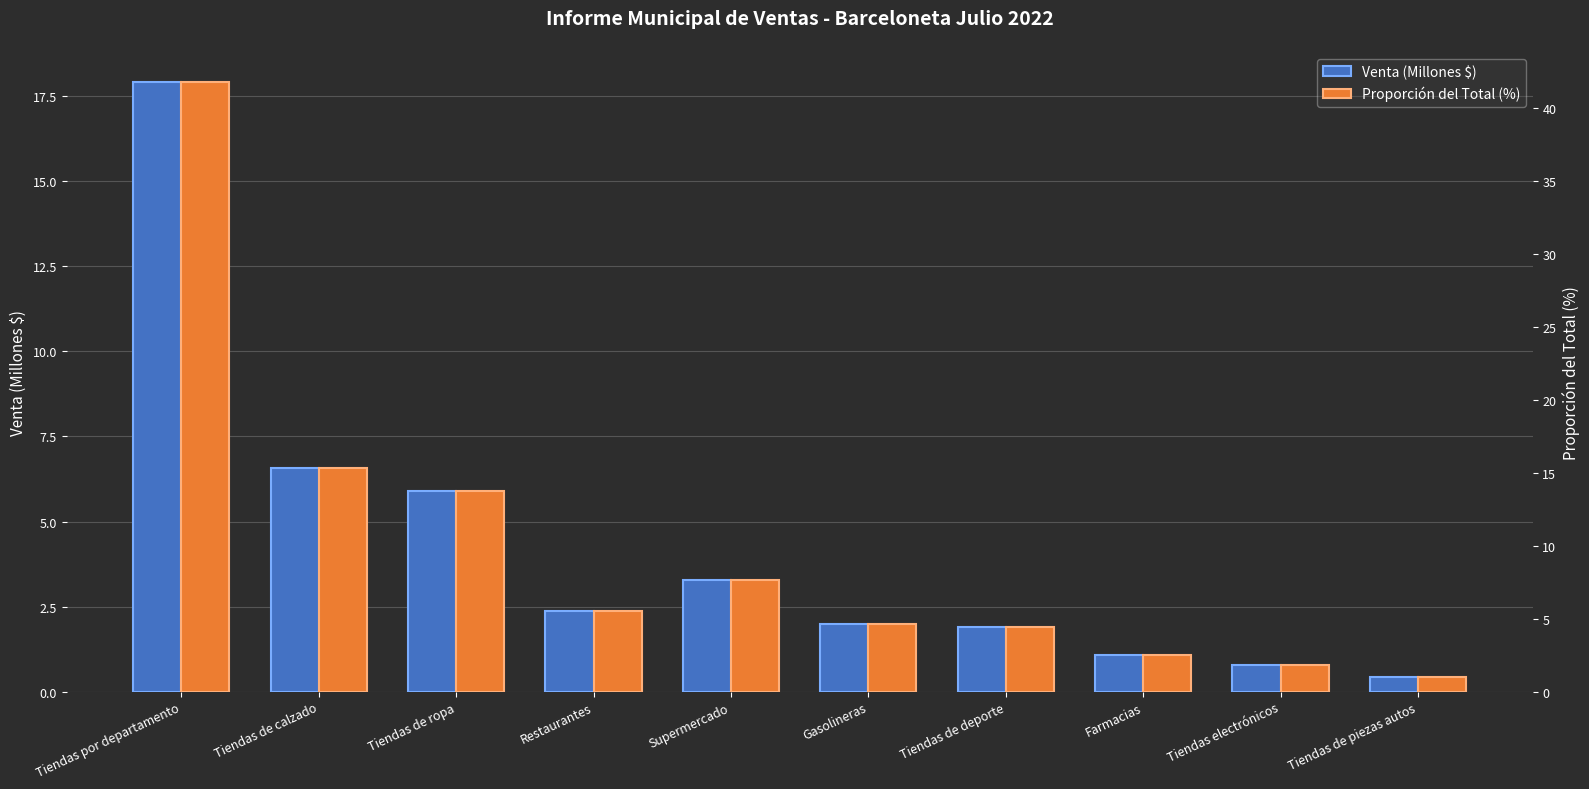

What is the highest value of the Venta (Millones $) series?

17.9